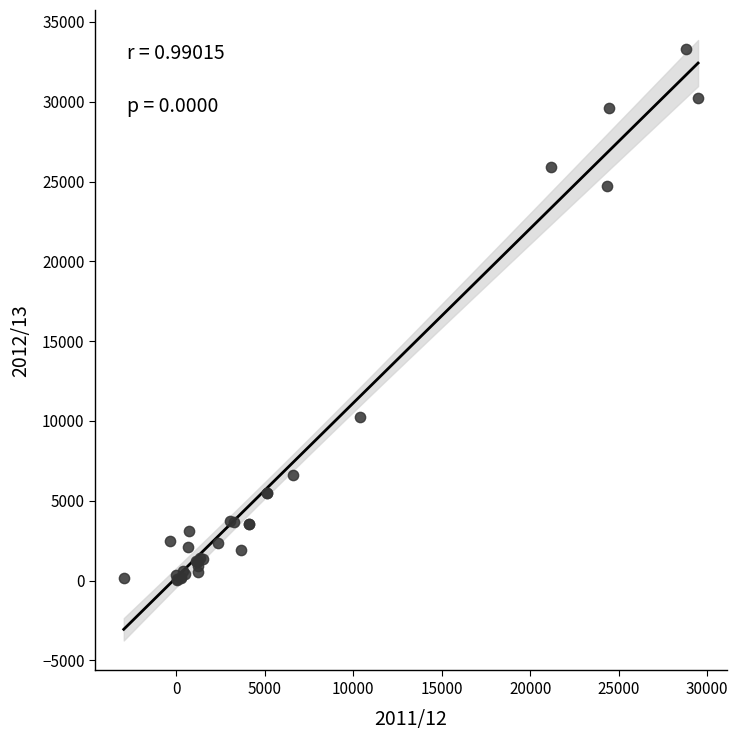

What Y value in the scatter plot is closest to 16664?

10249.0